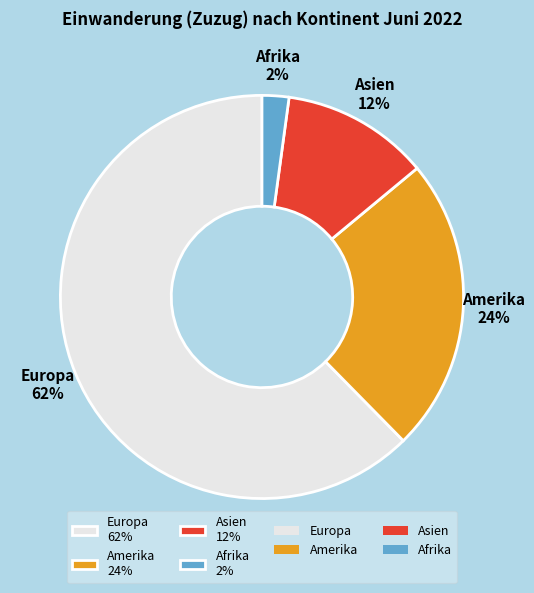

To the nearest percent, what portion does Asien 12% represent?

12%